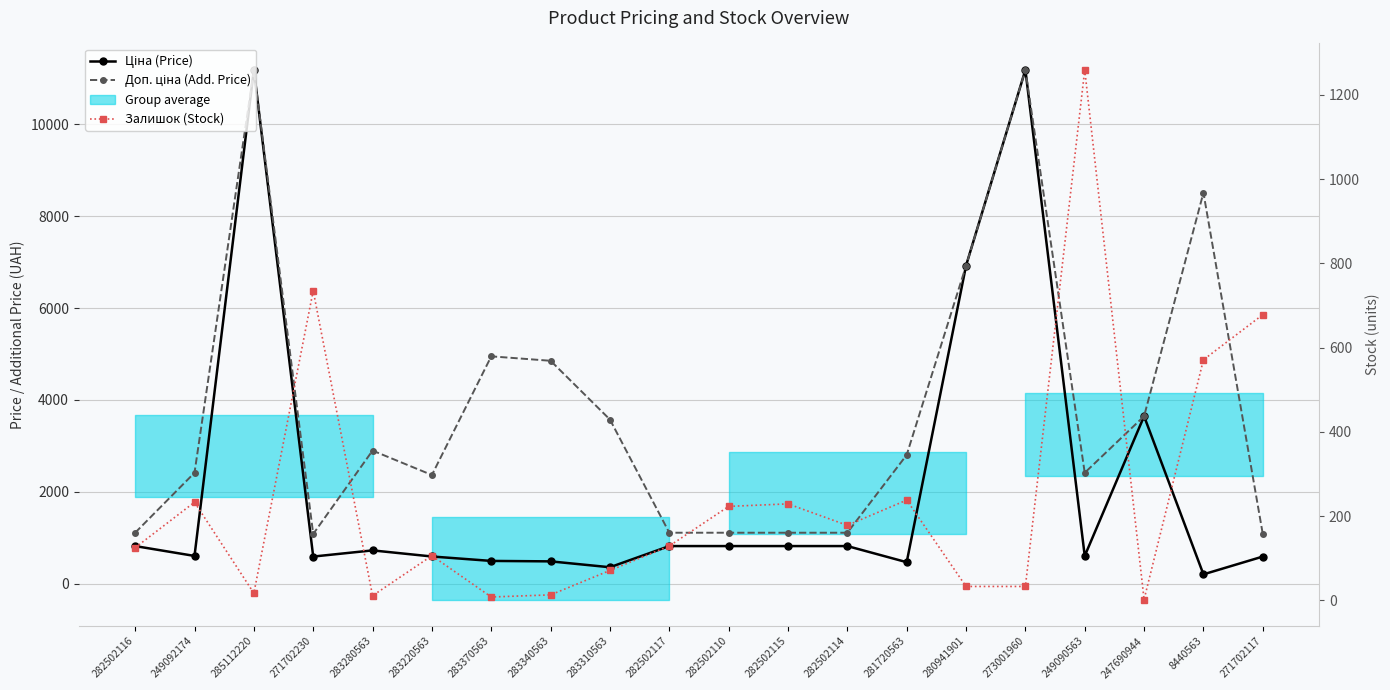

The Ціна (Price) series shows 3646.5 at 247690944. True or false?

True